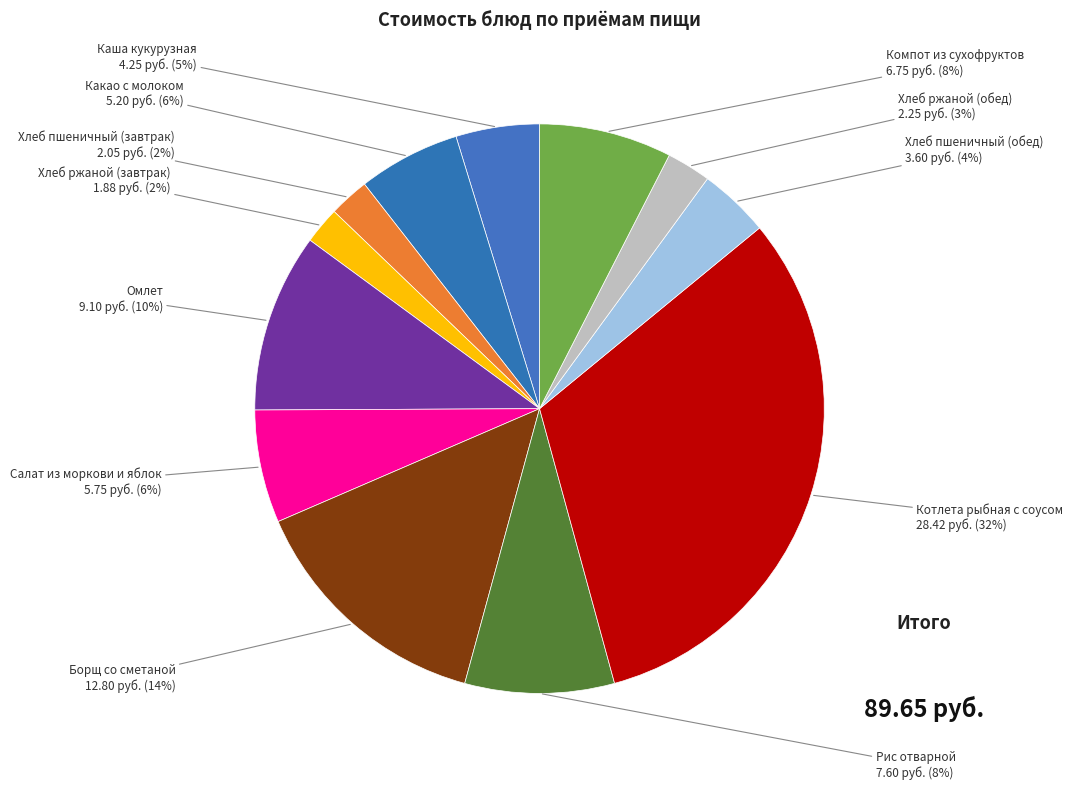

What percentage is the Борщ со сметаной slice, to the nearest percent?

14%